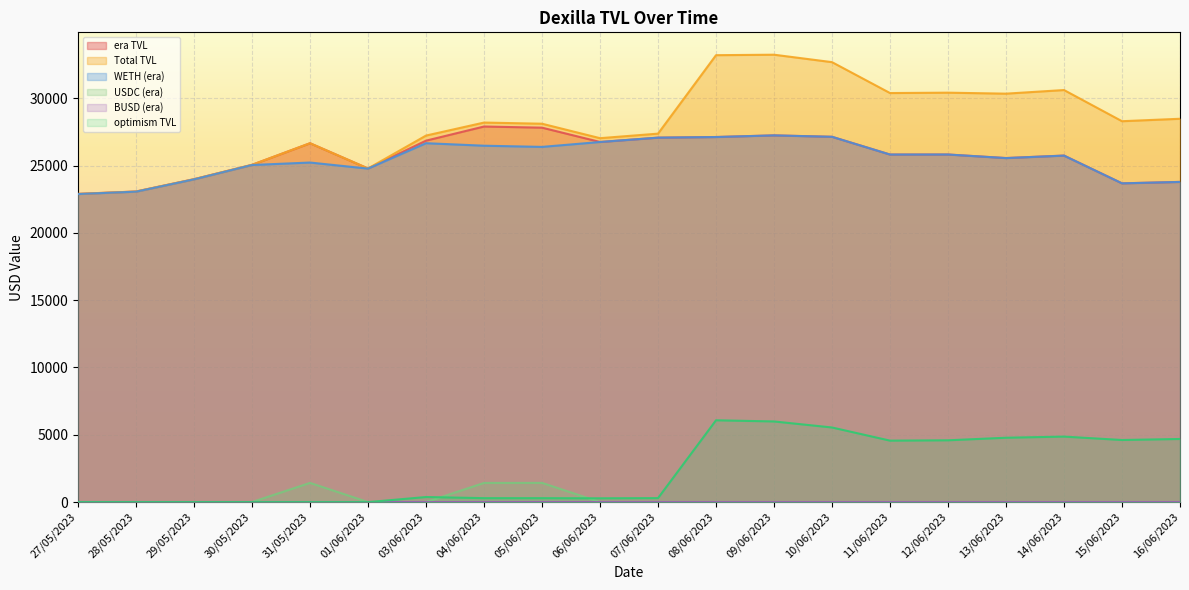

Rank the series by their maximum value, from highest to lowest.

Total TVL, era TVL, WETH (era), optimism TVL, USDC (era), BUSD (era)